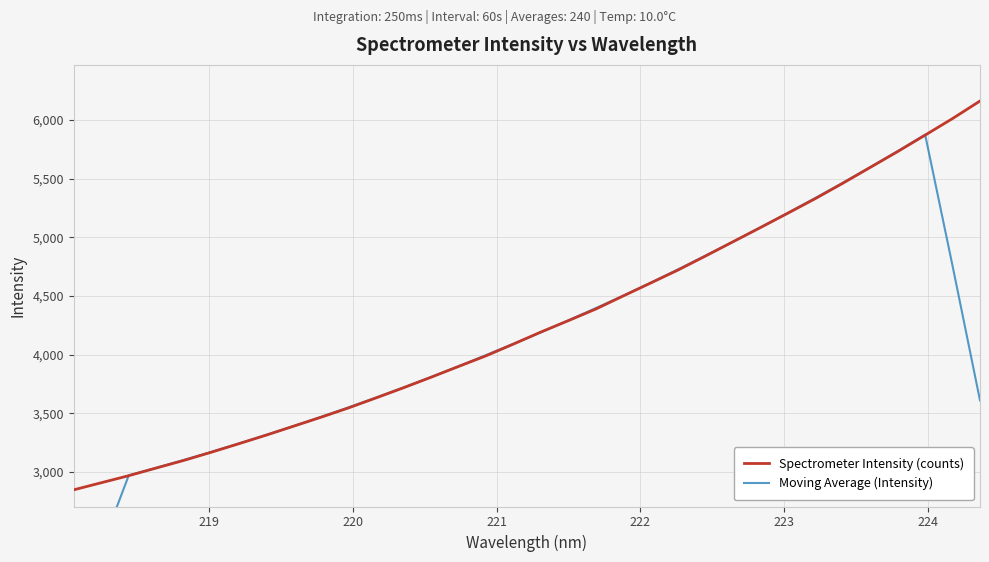

What is the average value of the Spectrometer Intensity (counts) series?

4267.1